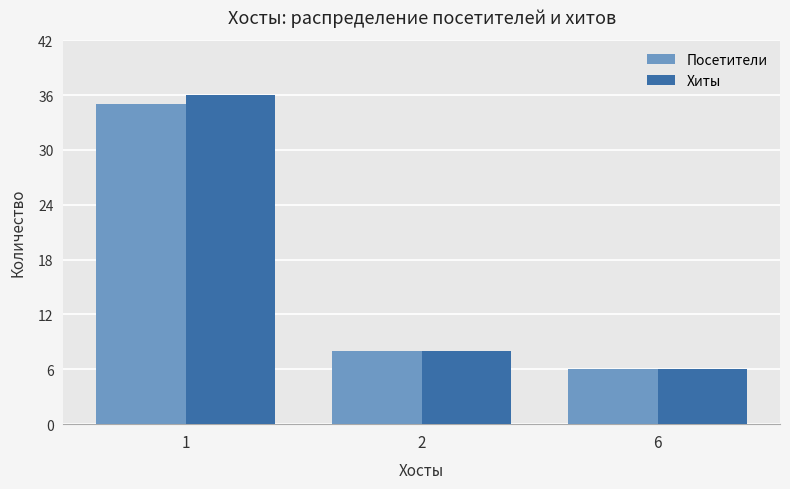

Where is Посетители nearest to the value 20?

2